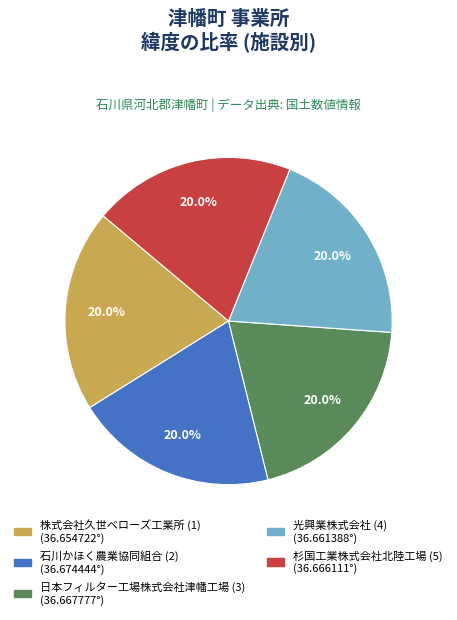

What percentage is the 光興業株式会社 (4) slice, to the nearest percent?

20%